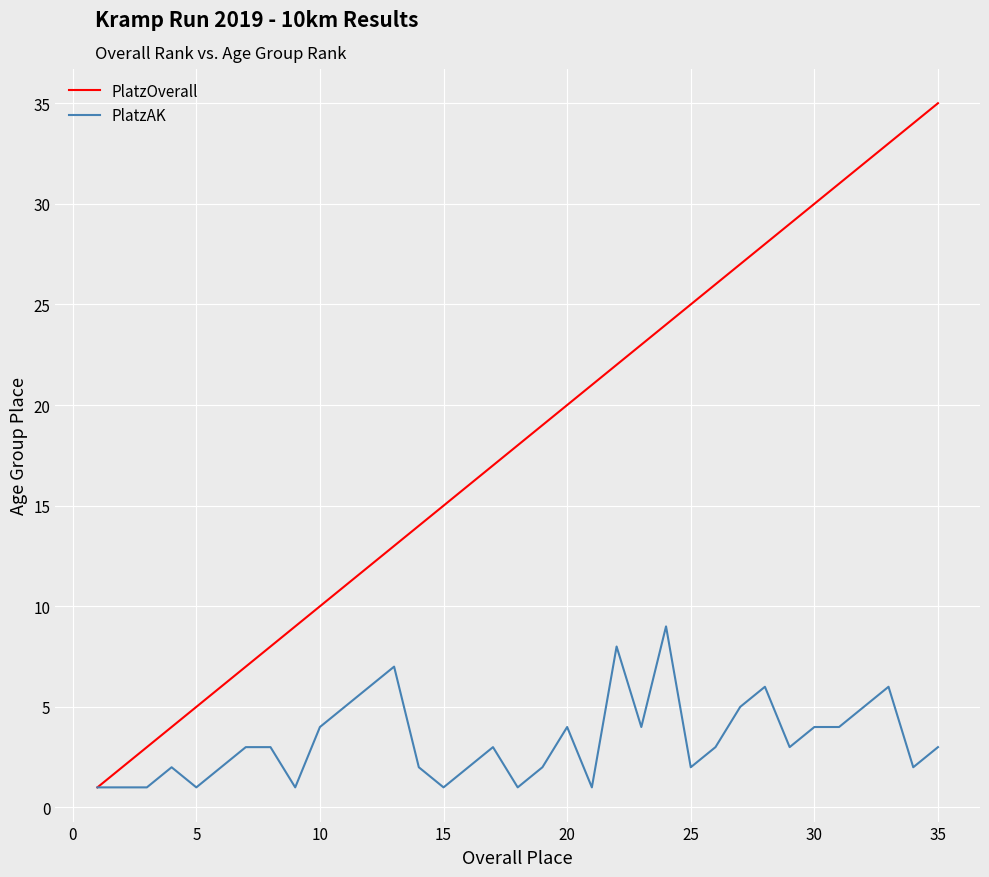

Which series has the largest total across all categories?

PlatzOverall